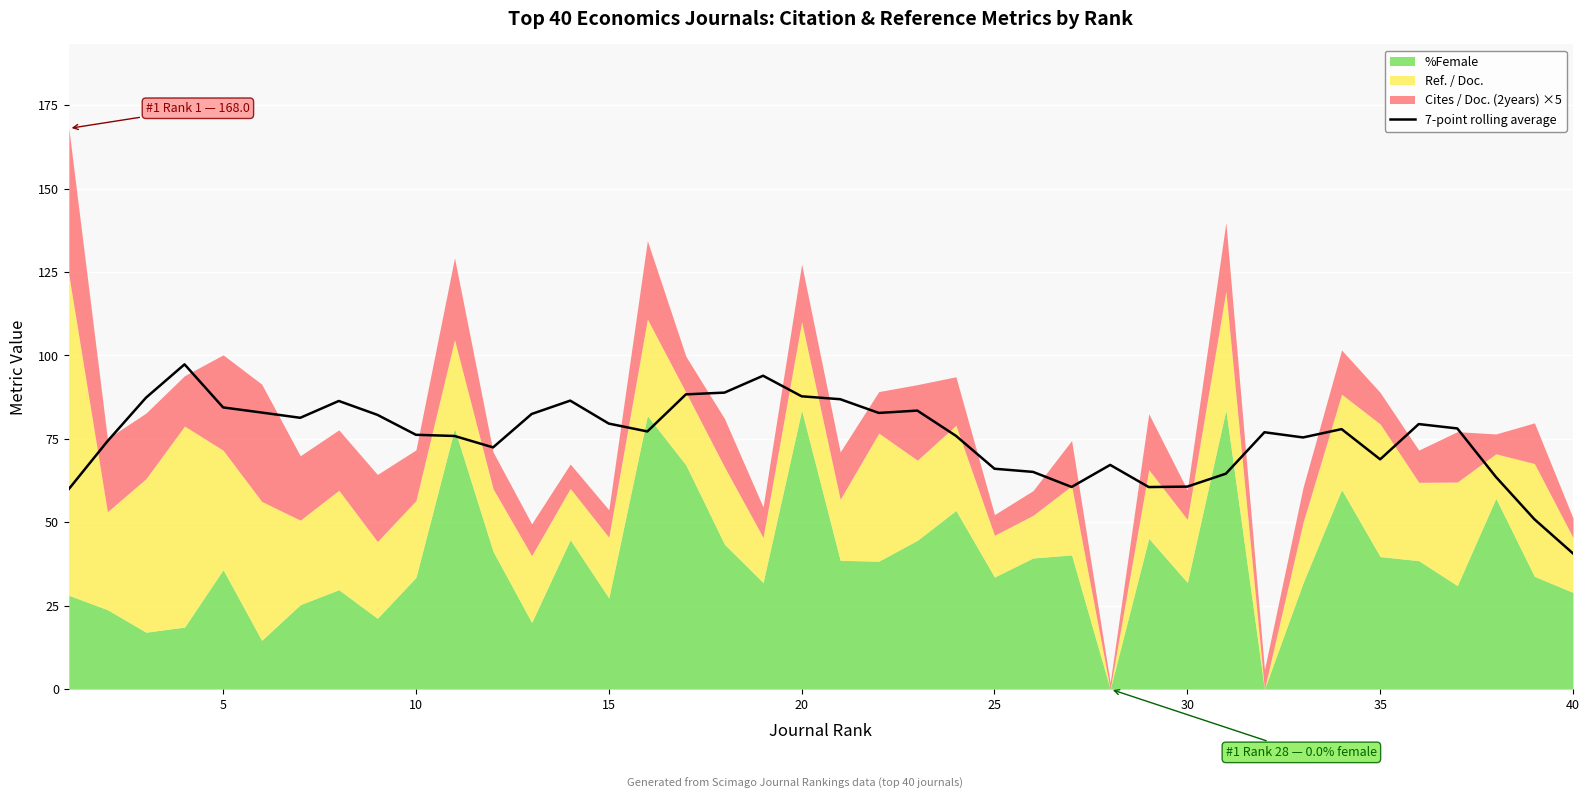

What is the lowest value of the 7-point rolling average series?

40.7